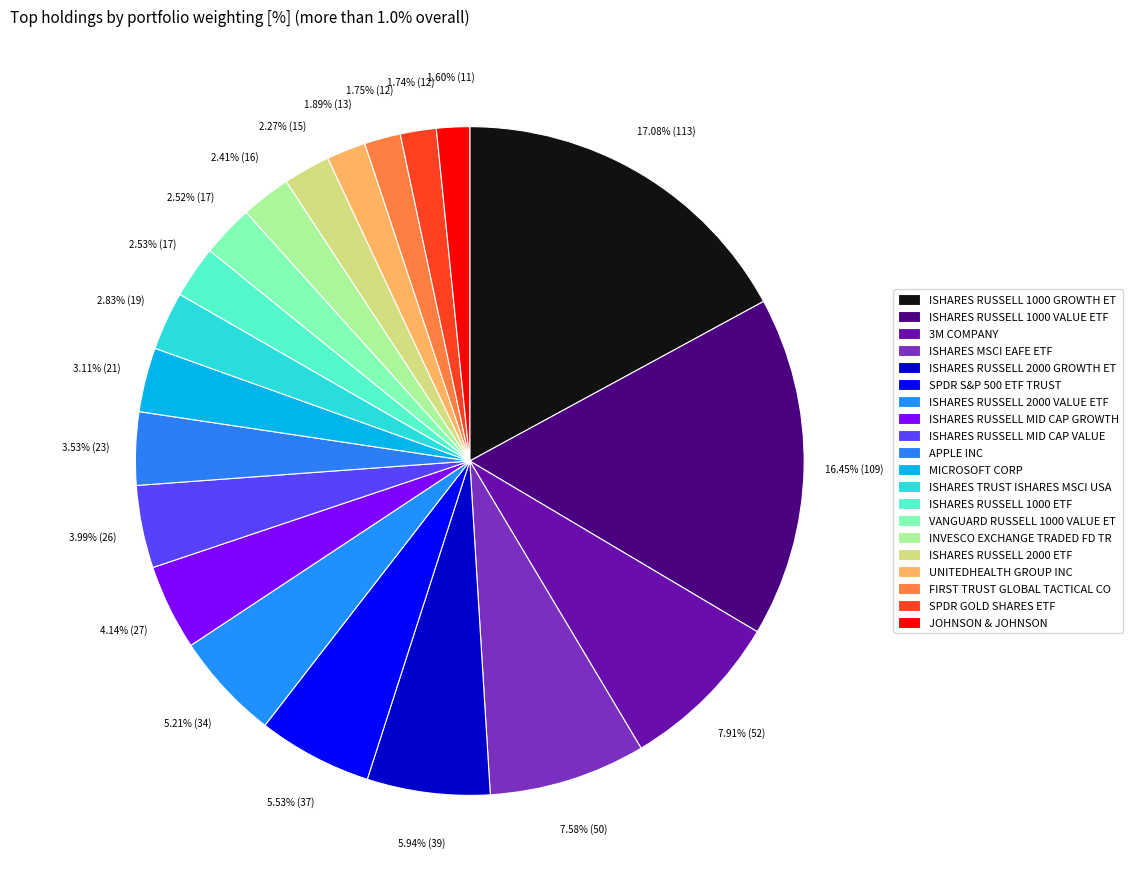

Do ISHARES RUSSELL 2000 ETF and SPDR GOLD SHARES ETF together represent more than half of the pie?

No